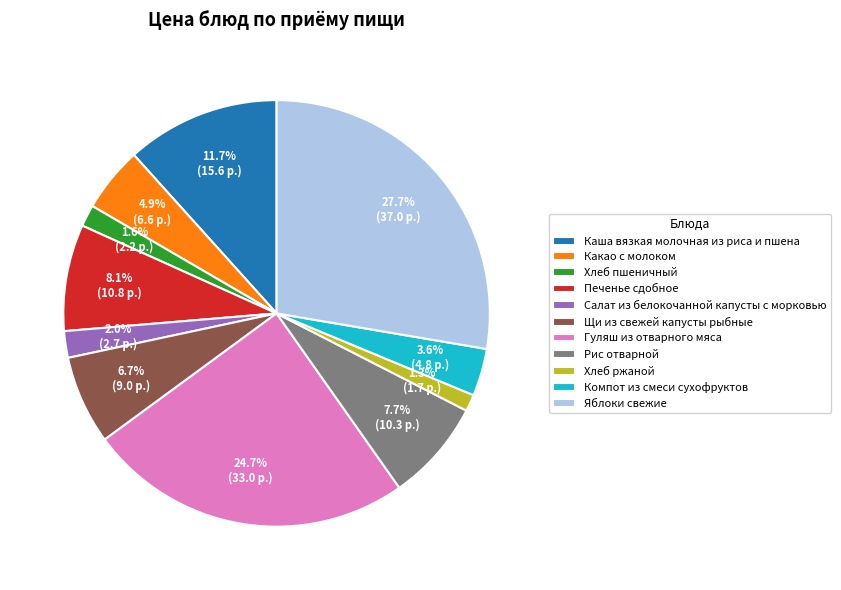

Is Компот из смеси сухофруктов the majority of the pie?

No